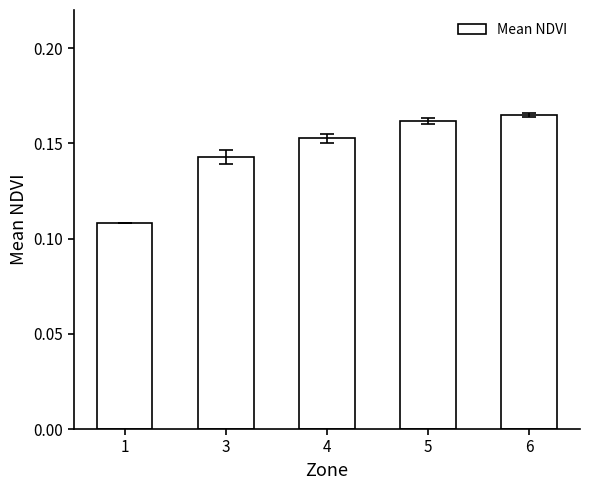

Are the bars grouped side by side (vs. stacked)?

No